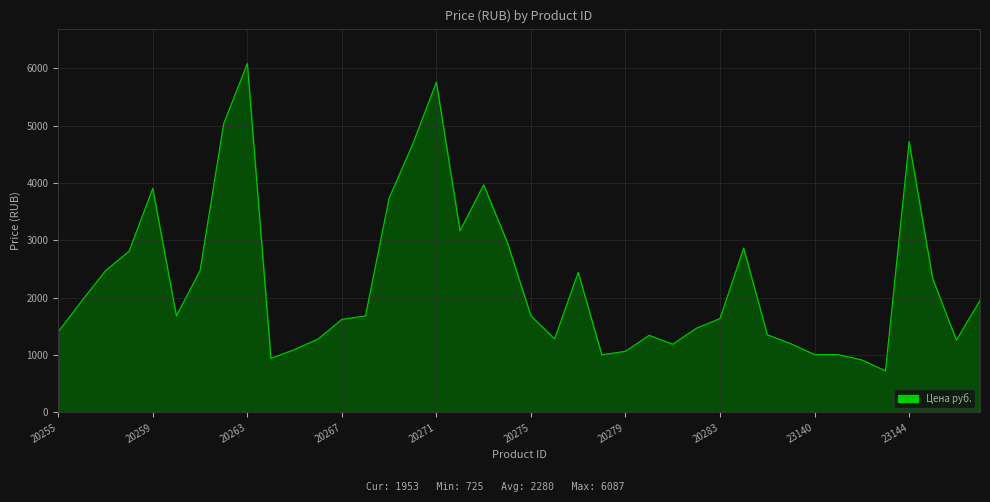

What is the greatest value displayed?

6087.3